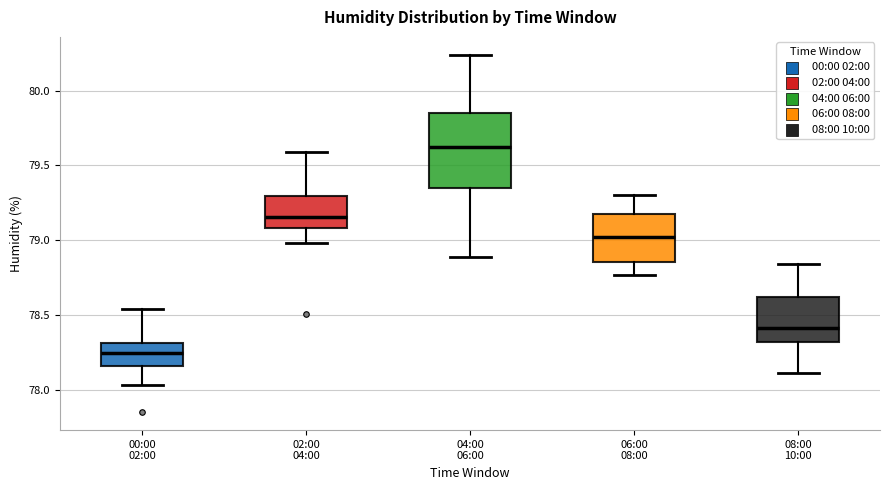

Reading left to right, read every box against the y-axis: the position of its median line, the range the box covers, and the ends of its whiskers. The values are not printed on the chart, so give them approximately, as read against the axis.

00:00 02:00: median 78.25, box 78.15 to 78.30, whiskers 78.05 to 78.55
02:00 04:00: median 79.15, box 79.10 to 79.30, whiskers 79.00 to 79.60
04:00 06:00: median 79.60, box 79.35 to 79.85, whiskers 78.90 to 80.25
06:00 08:00: median 79.00, box 78.85 to 79.15, whiskers 78.75 to 79.30
08:00 10:00: median 78.40, box 78.30 to 78.60, whiskers 78.10 to 78.85